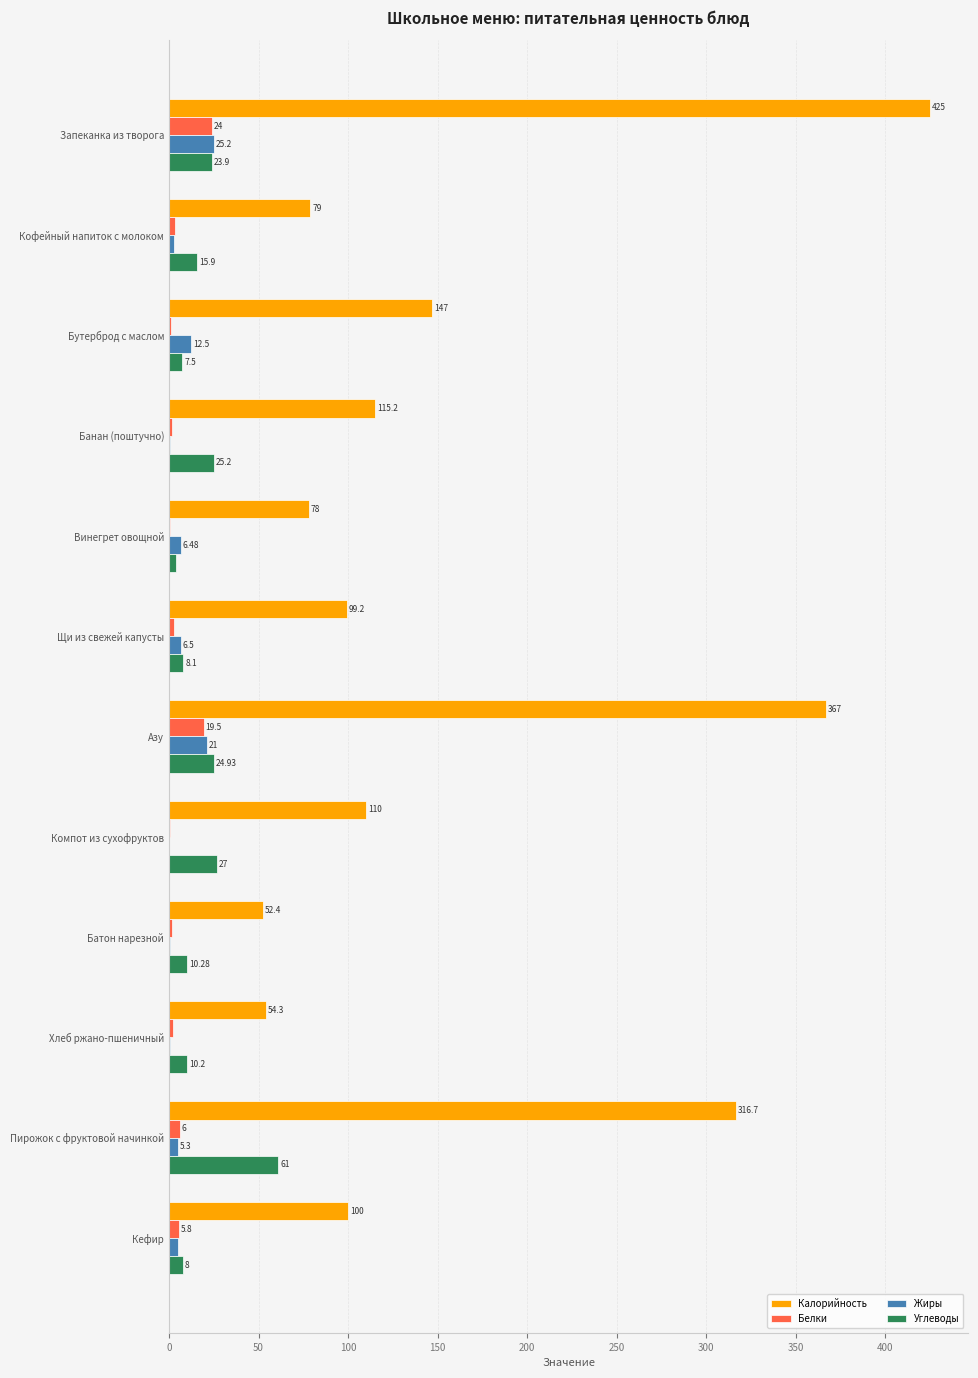

What is the sum of the Углеводы values at Хлеб ржано-пшеничный and Бутерброд с маслом?

17.7